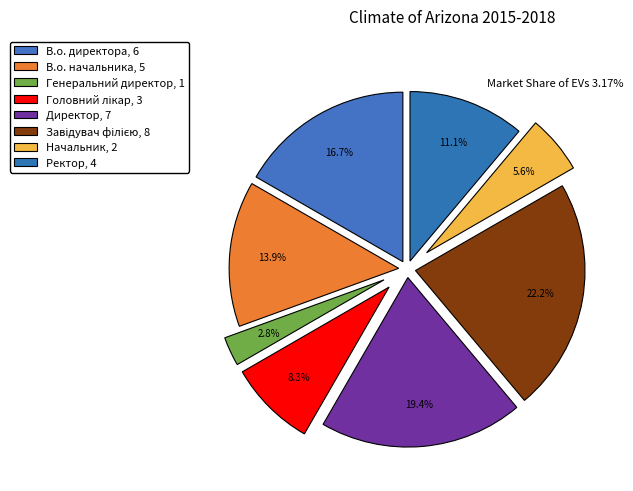

What percentage is the Директор slice, to the nearest percent?

19%